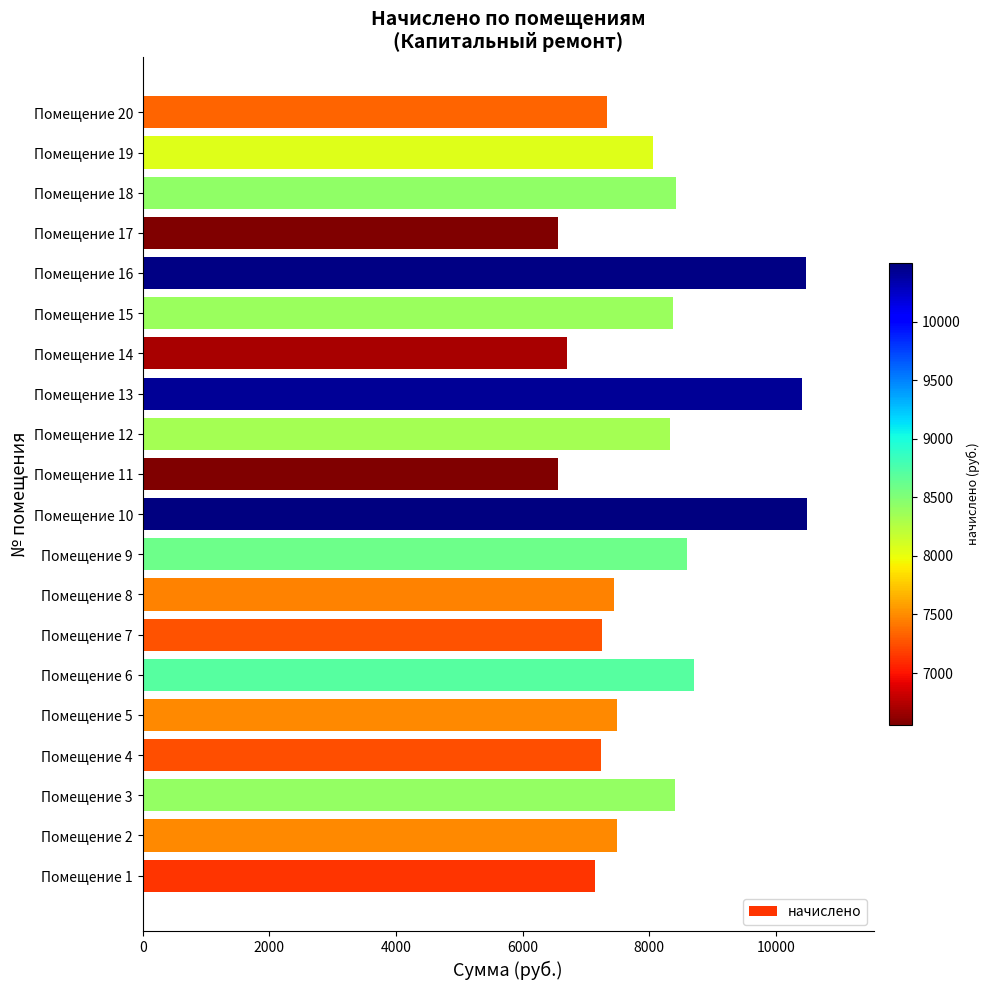

How many series are shown in this chart?

1